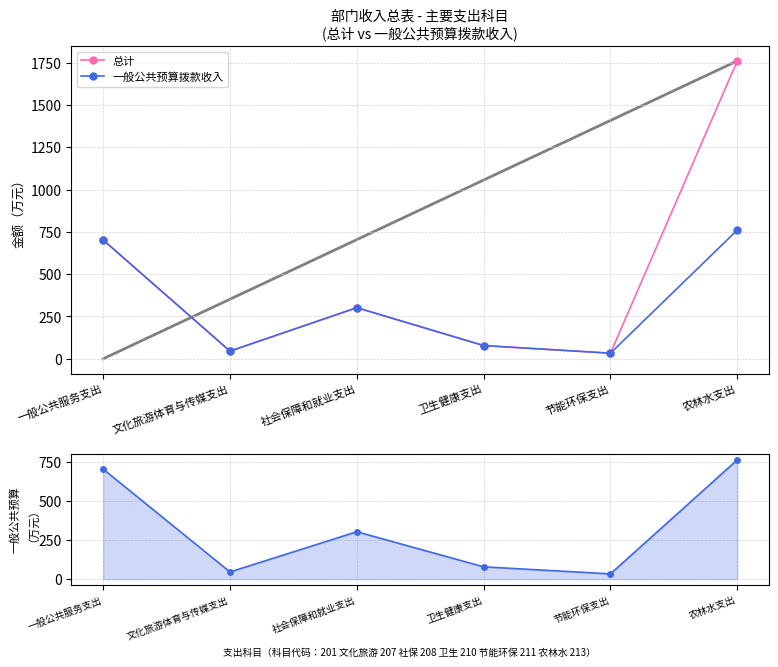

Which series has the largest total across all categories?

参考线